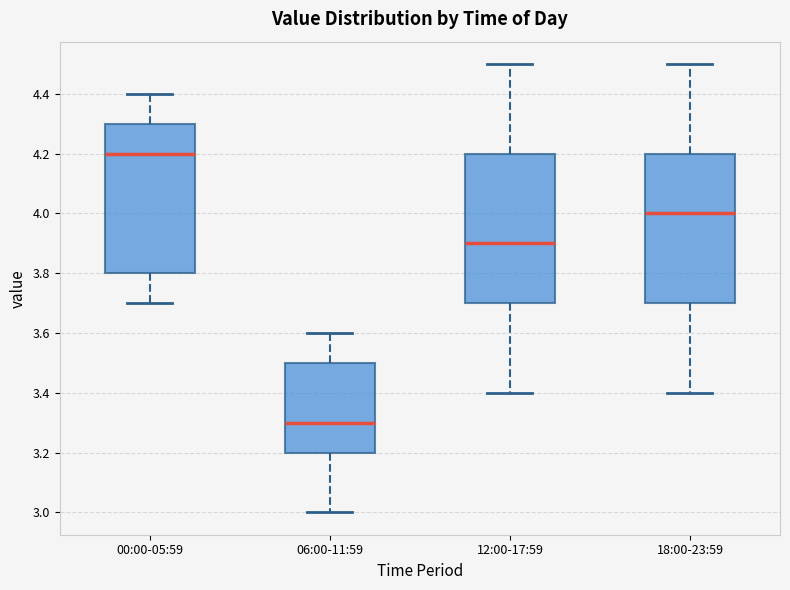

Which box has the lowest median line?

06:00-11:59